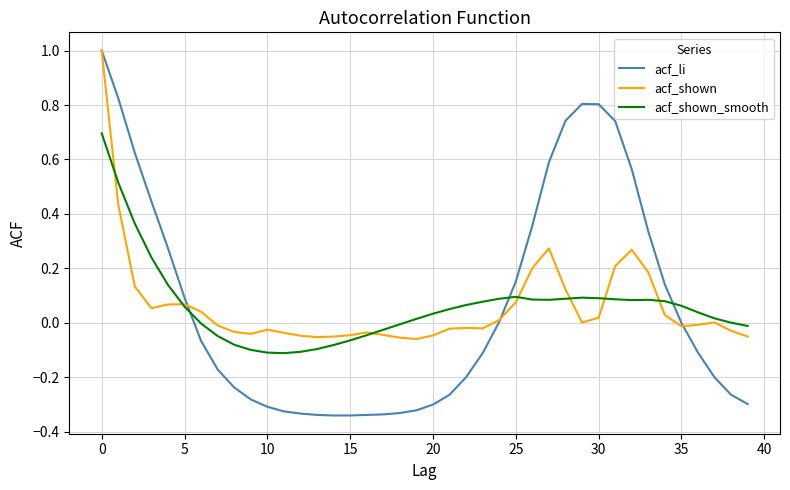

What is the highest value of the acf_li series?

1.0